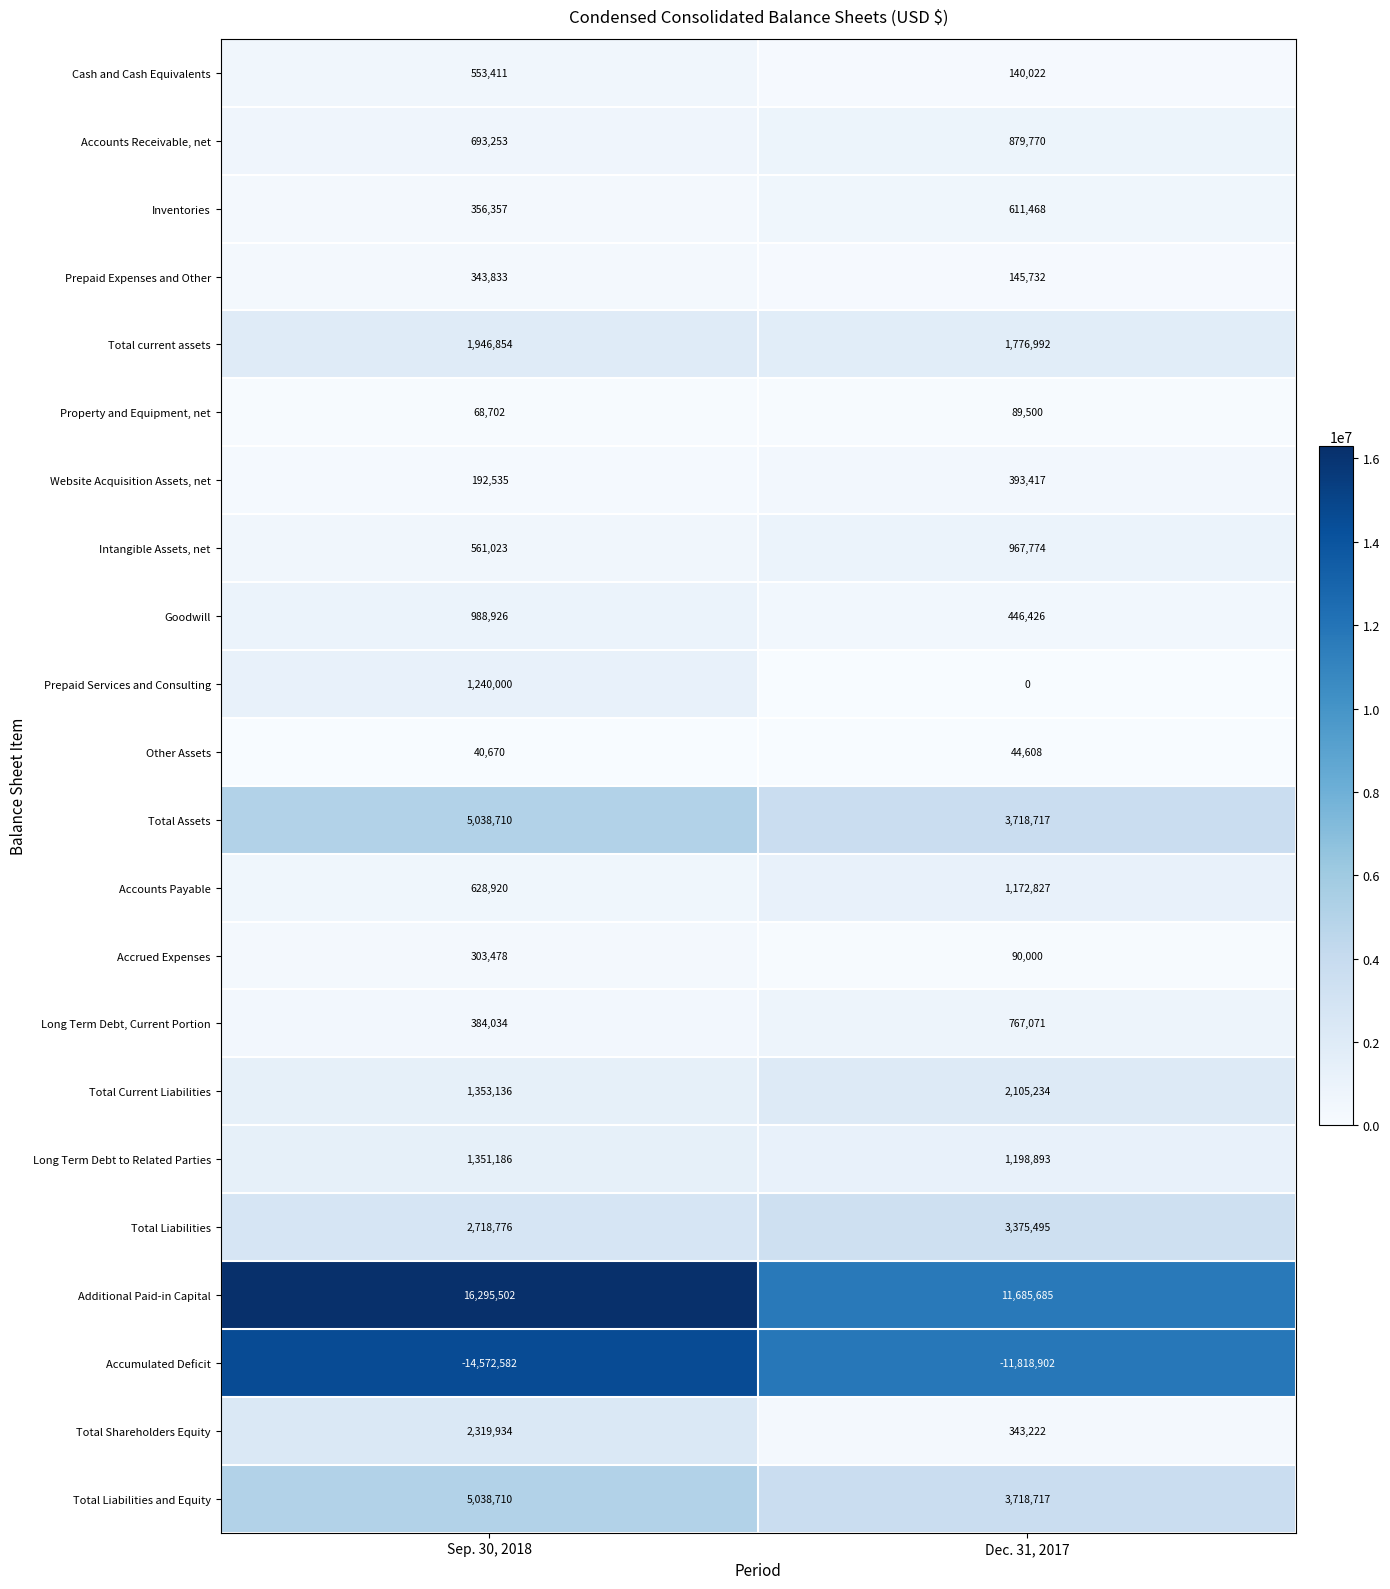

What is the average value of the Accumulated Deficit series?

-13195742